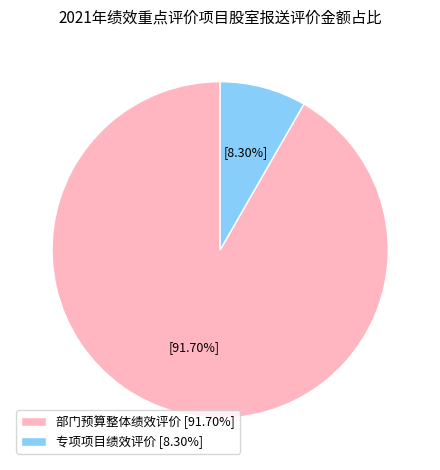

Is it true that 部门预算整体绩效评价 is 99% of the pie?

False